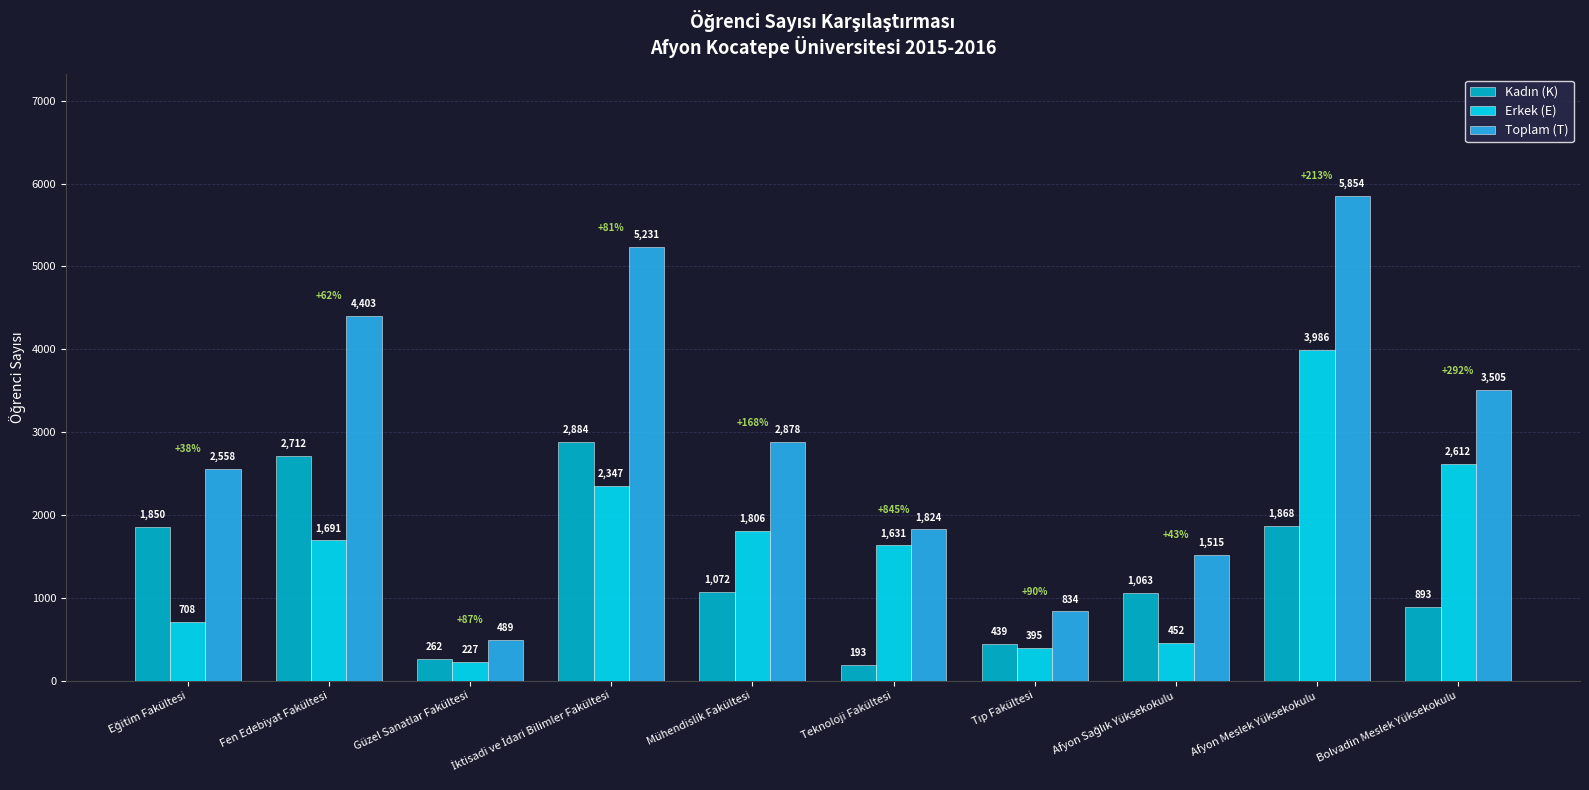

What is the approximate value of Erkek (E) at Fen Edebiyat Fakültesi, to the nearest 50?

1700